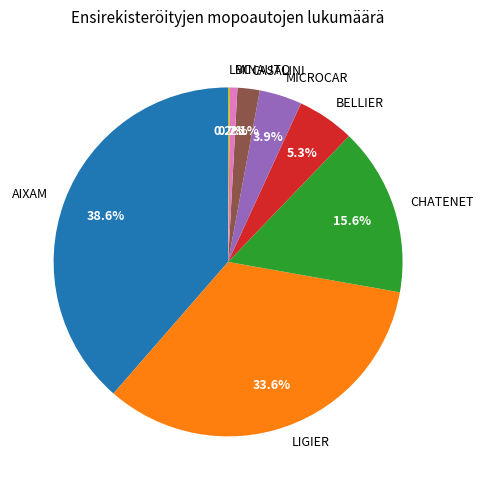

What portion of the pie excludes CHATENET?

84.4%